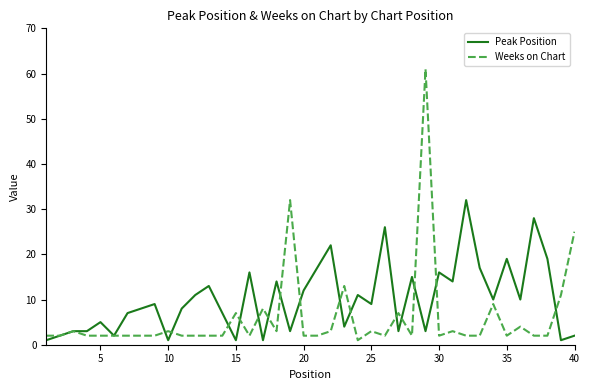

Which series has the widest spread of values?

Weeks on Chart